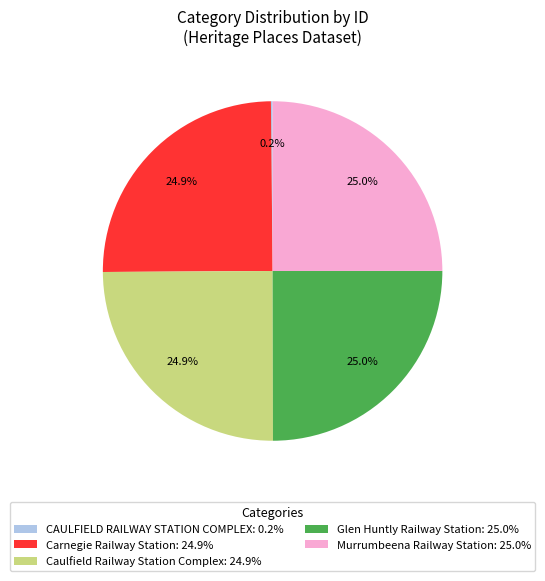

Is Caulfield Railway Station Complex the majority of the pie?

No